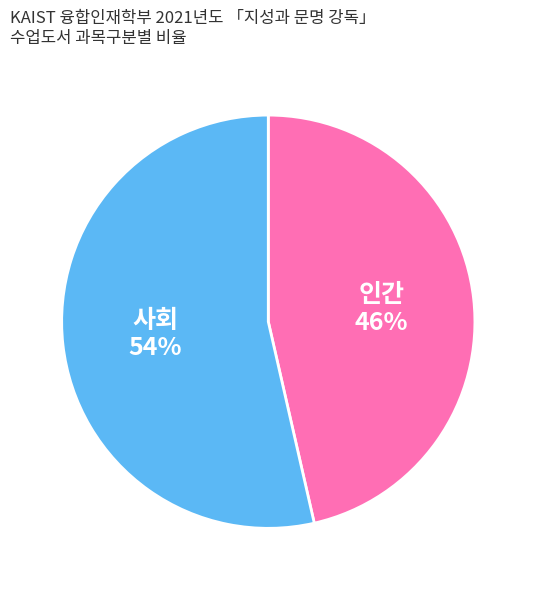

How many slices are in this pie chart?

2